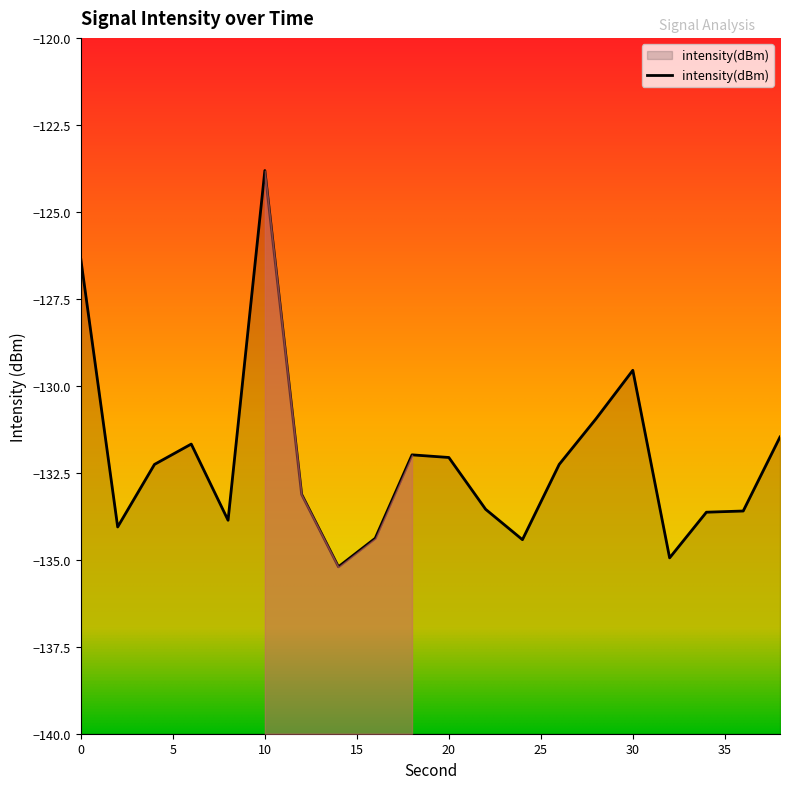

Reading left to right, list all the values displayed in this chart.

0=-126.4	2=-134.1	4=-132.3	6=-131.7	8=-133.9	10=-123.8	12=-133.1	14=-135.2	16=-134.4	18=-132.0	20=-132.1	22=-133.5	24=-134.4	26=-132.3	28=-130.9	30=-129.6	32=-134.9	34=-133.6	36=-133.6	38=-131.5